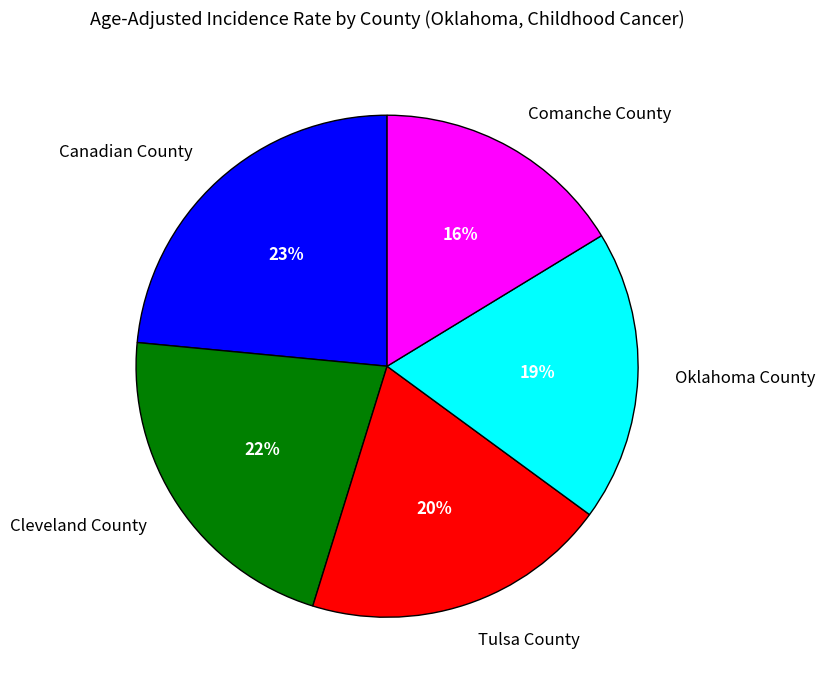

To the nearest percent, what portion does Comanche County represent?

16%